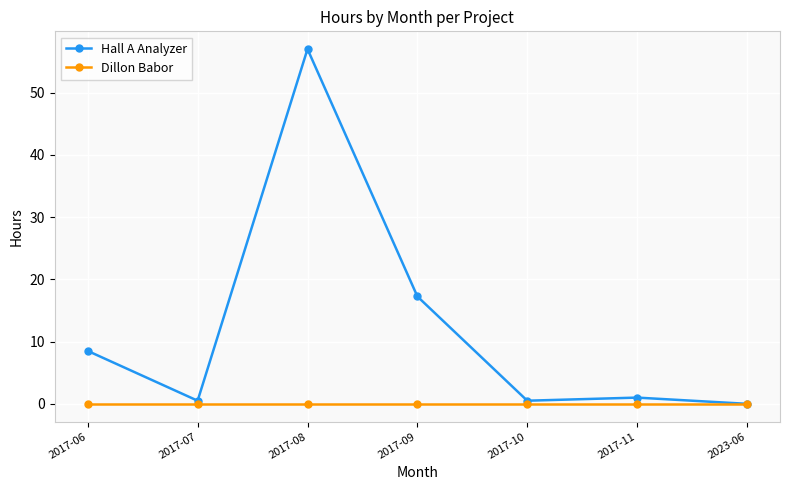

True or false: Hall A Analyzer has more than 0 interior local peaks.

True